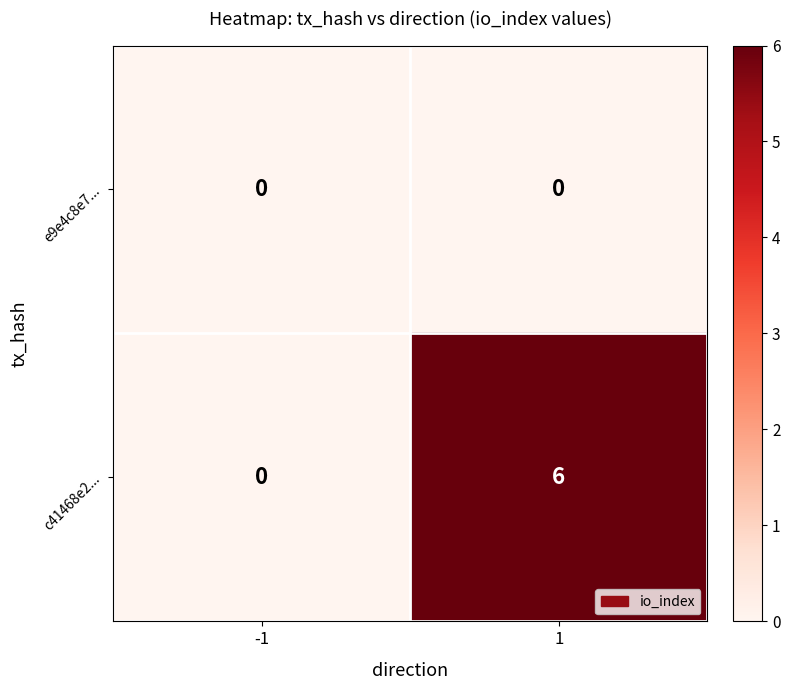

At 1, list the series in order from largest to smallest.

c41468e2..., e9e4c8e7...